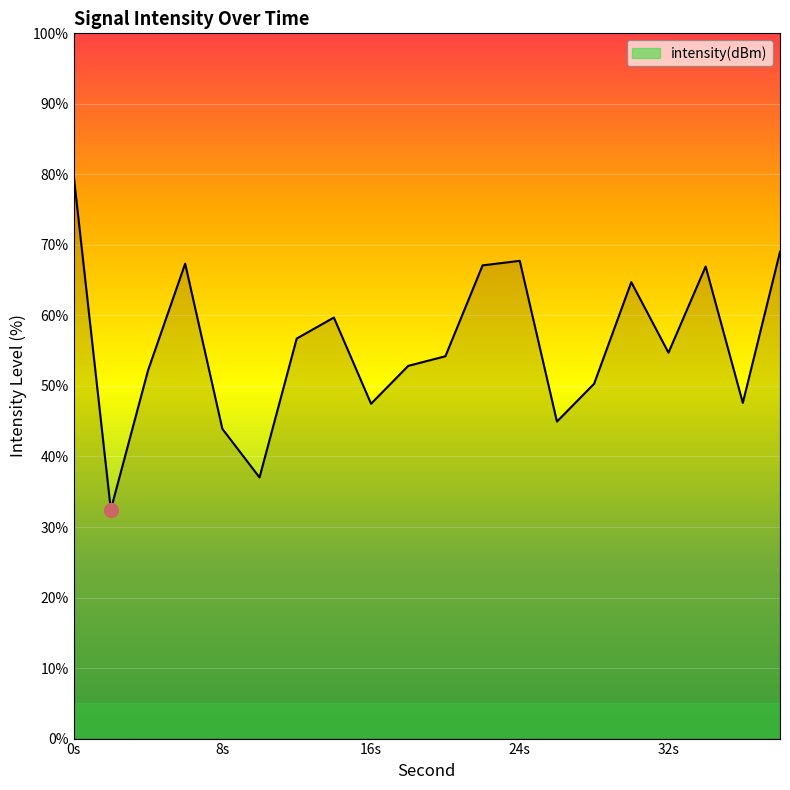

What is the difference between the maximum and minimum values?

47.4